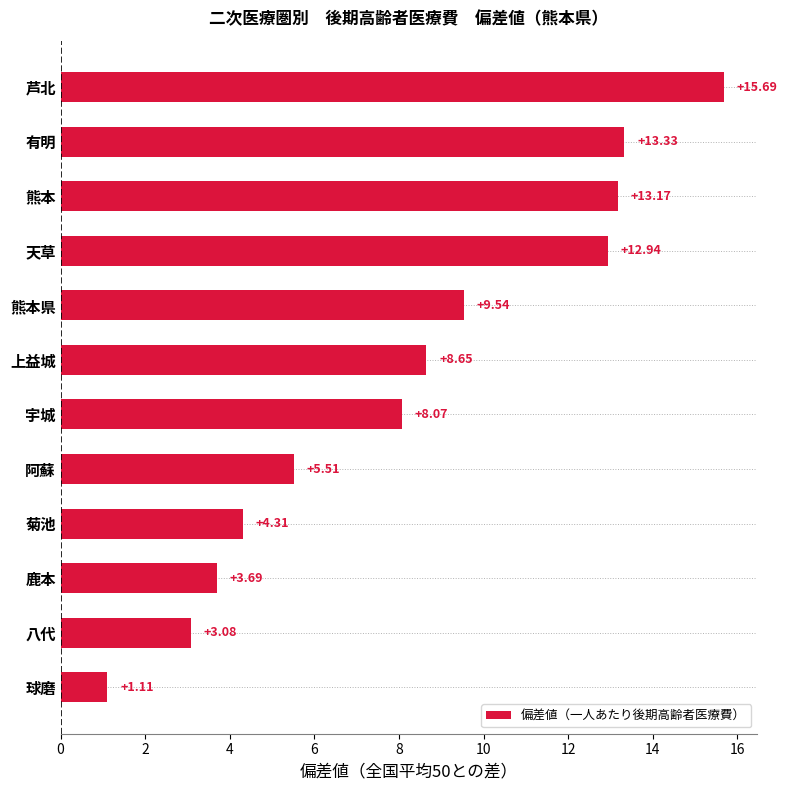

Which label corresponds to the largest value in the chart?

芦北